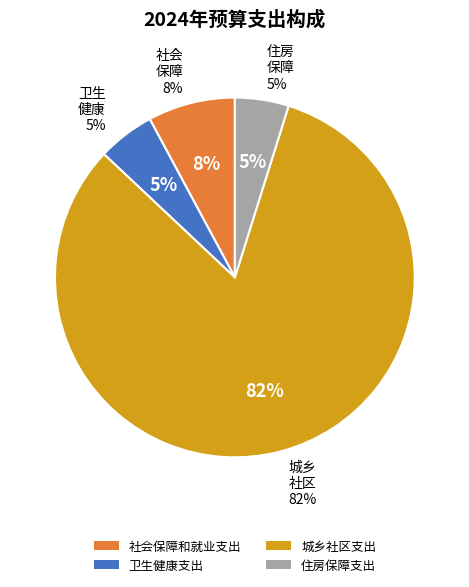

Between 住房保障支出 and 城乡社区支出, which is larger?

城乡社区支出